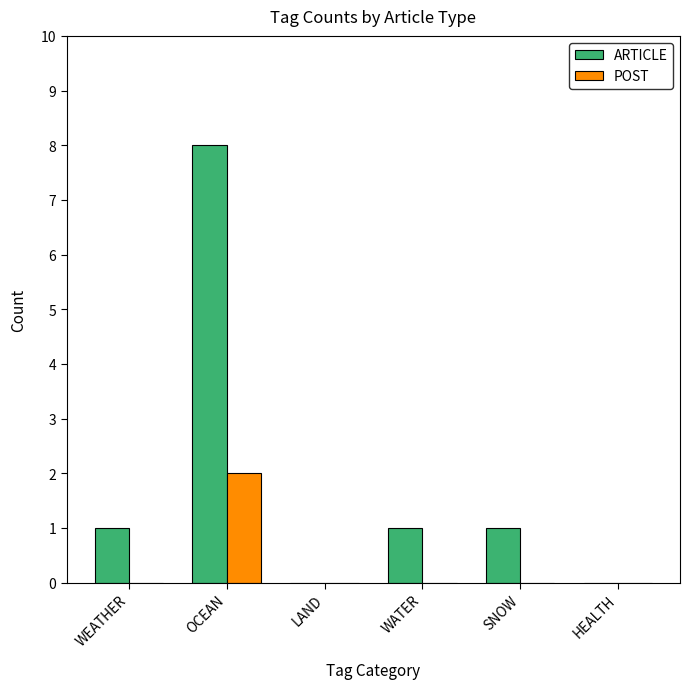

Reading right to left, what are all the values shown in this chart?

ARTICLE: HEALTH=0	SNOW=1	WATER=1	LAND=0	OCEAN=8	WEATHER=1
POST: HEALTH=0	SNOW=0	WATER=0	LAND=0	OCEAN=2	WEATHER=0